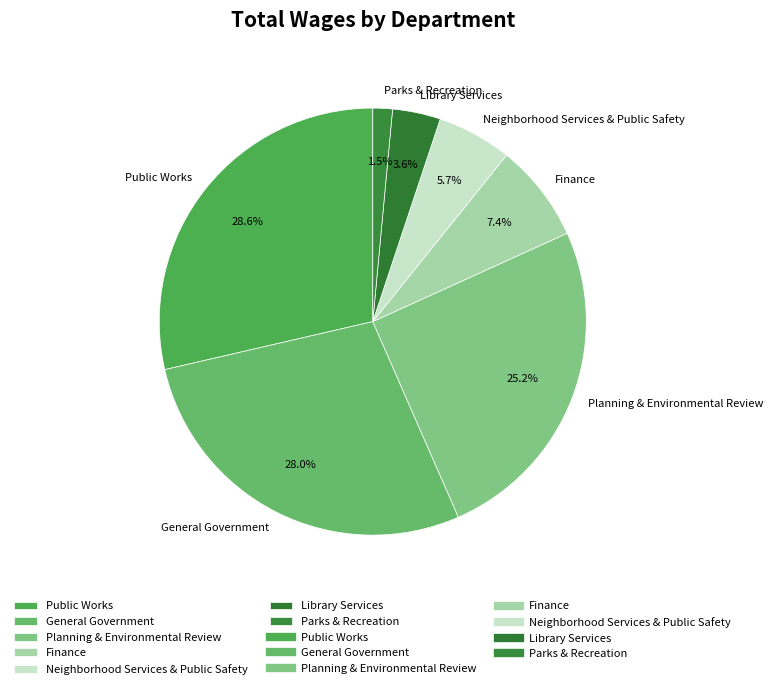

Which category has the smallest portion of the pie?

Parks & Recreation